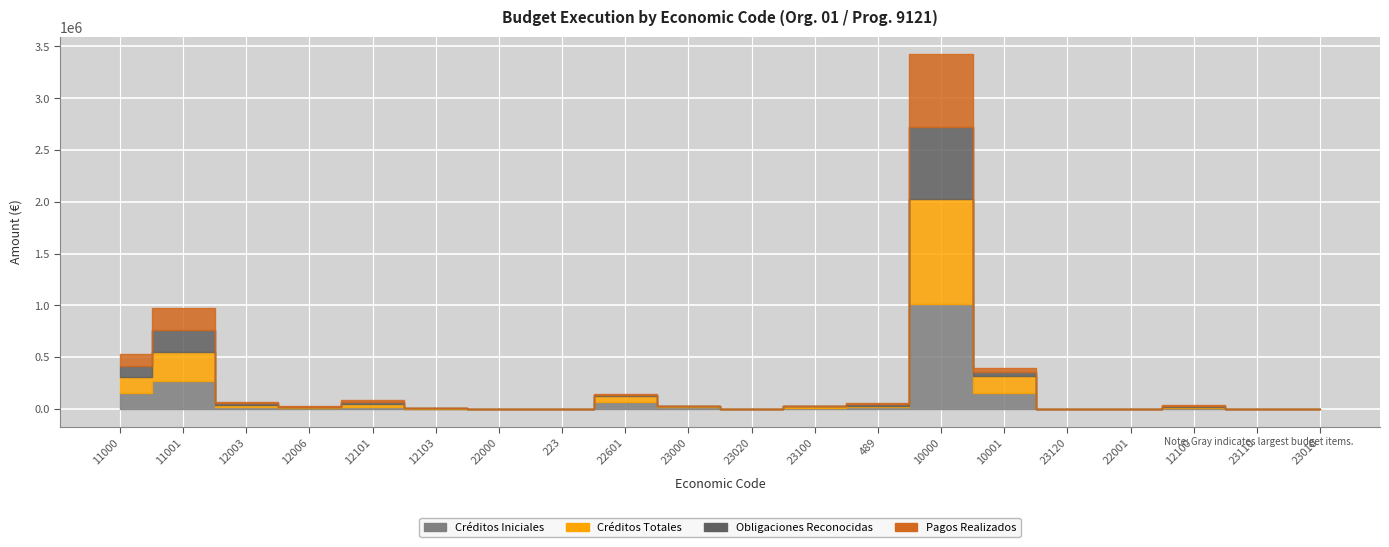

True or false: Obligaciones Reconocidas has more than 0 points higher than both neighbors.

True